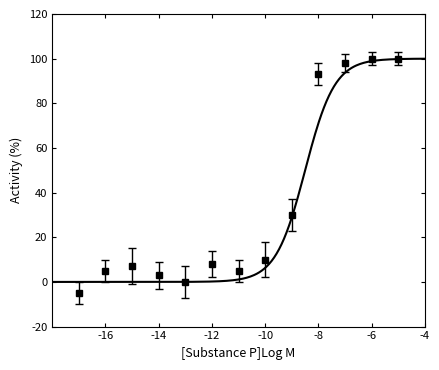

What is the difference between the maximum and minimum values?

105